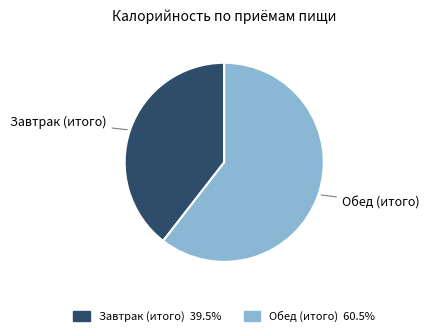

Between Завтрак and Обед, which is larger?

Обед